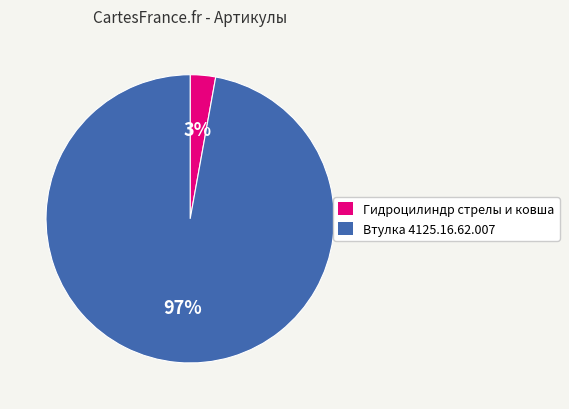

To the nearest percent, what is the combined percentage of Гидроцилиндр стрелы и ковша and Втулка 4125.16.62.007?

100%